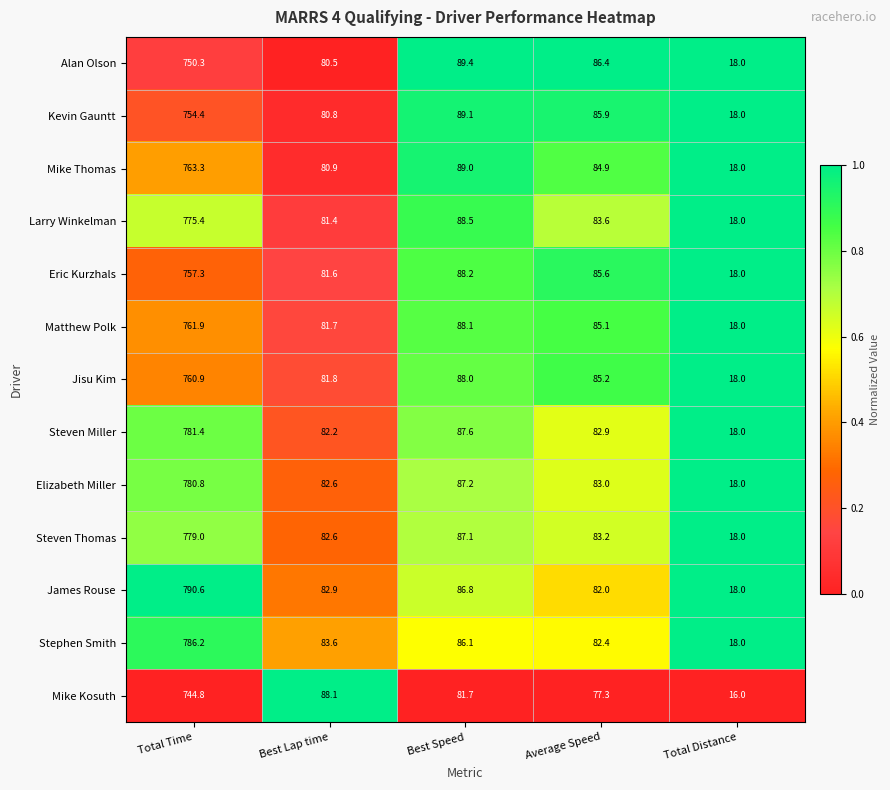

The value of Kevin Gauntt at Total Time is 476.2. True or false?

False